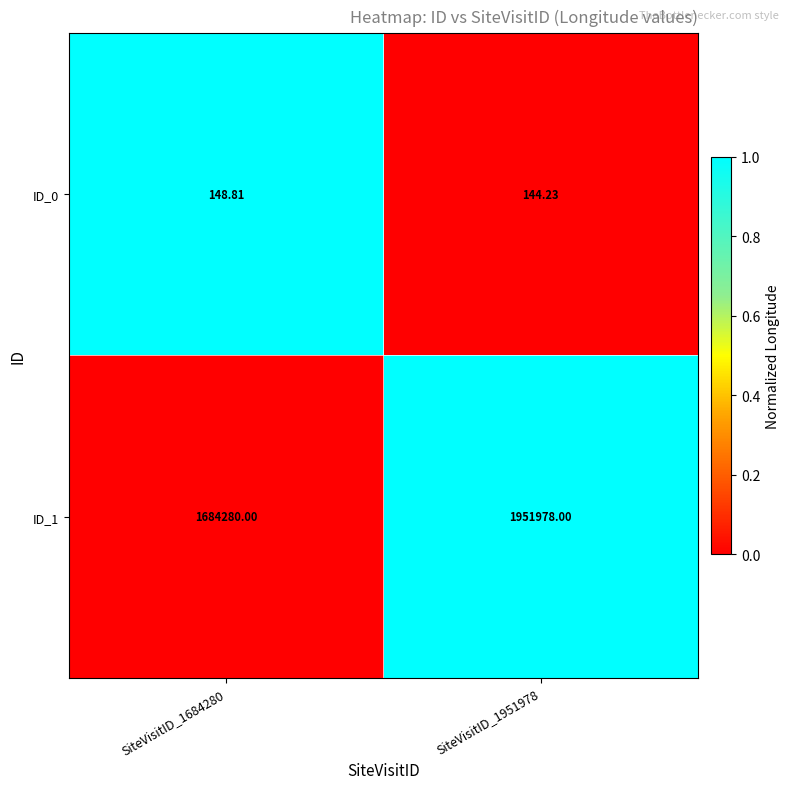

List the series in order of their peak value, lowest first.

ID_0, ID_1